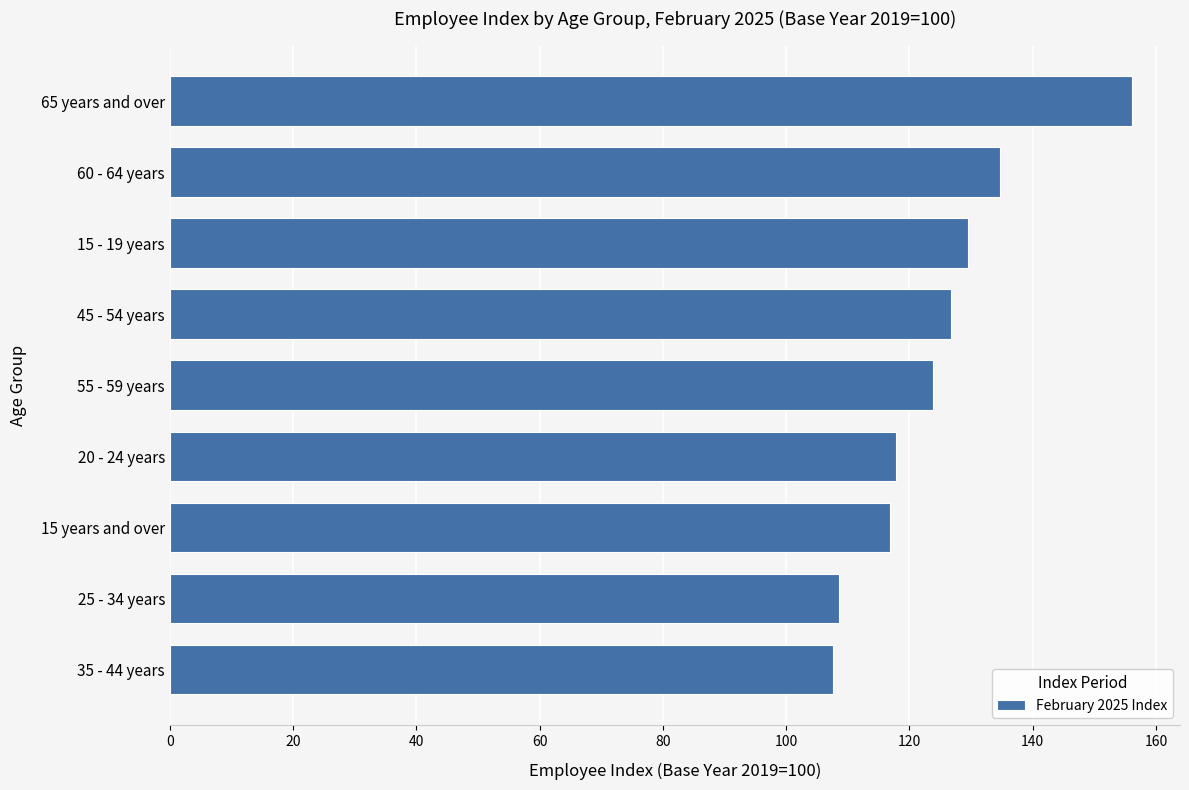

The value at 45 - 54 years is 180.1. True or false?

False